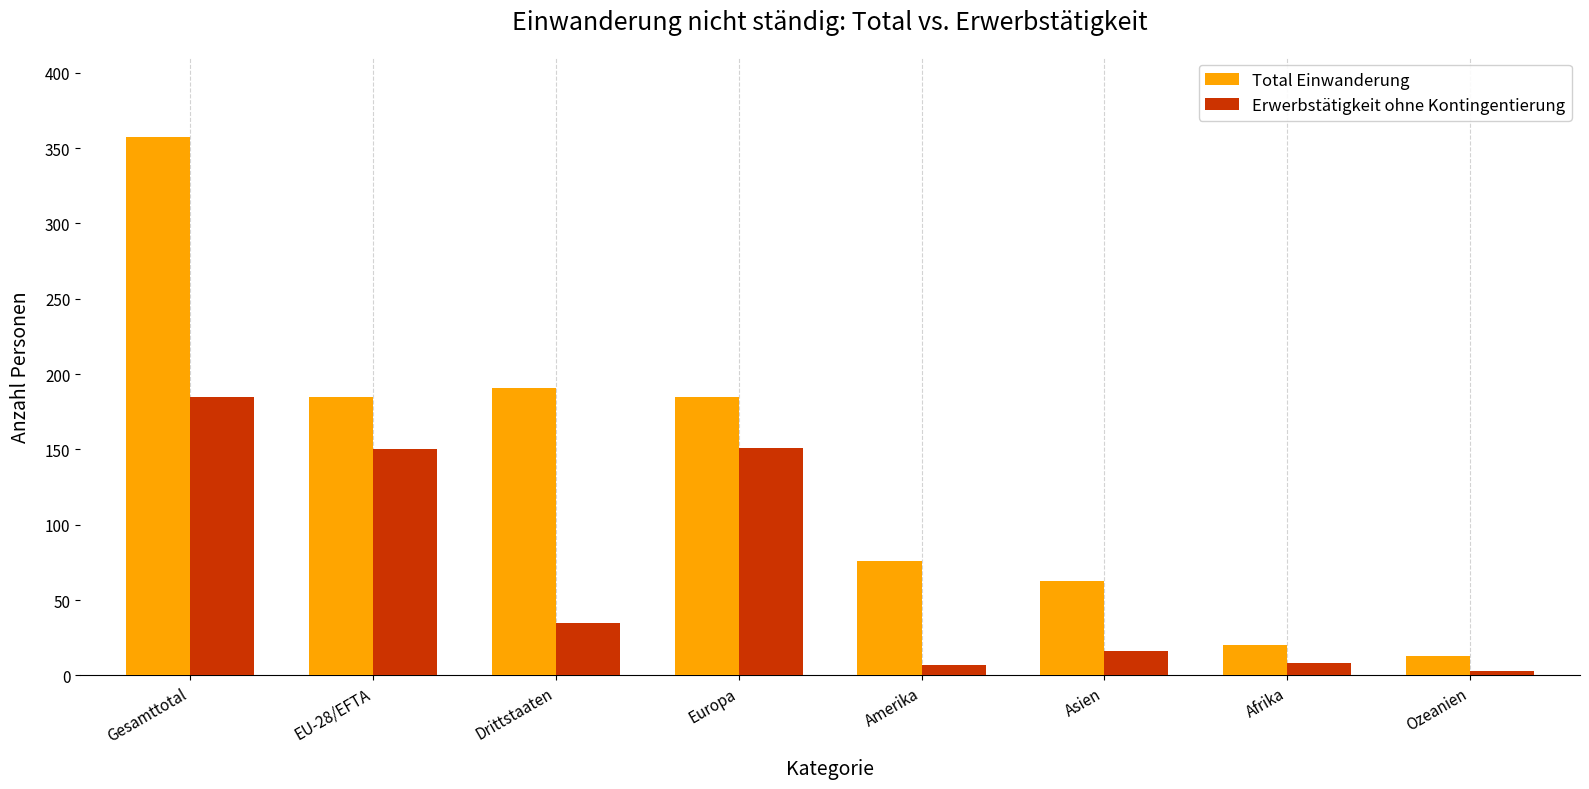

At how many categories does at least one series exceed 356?

1